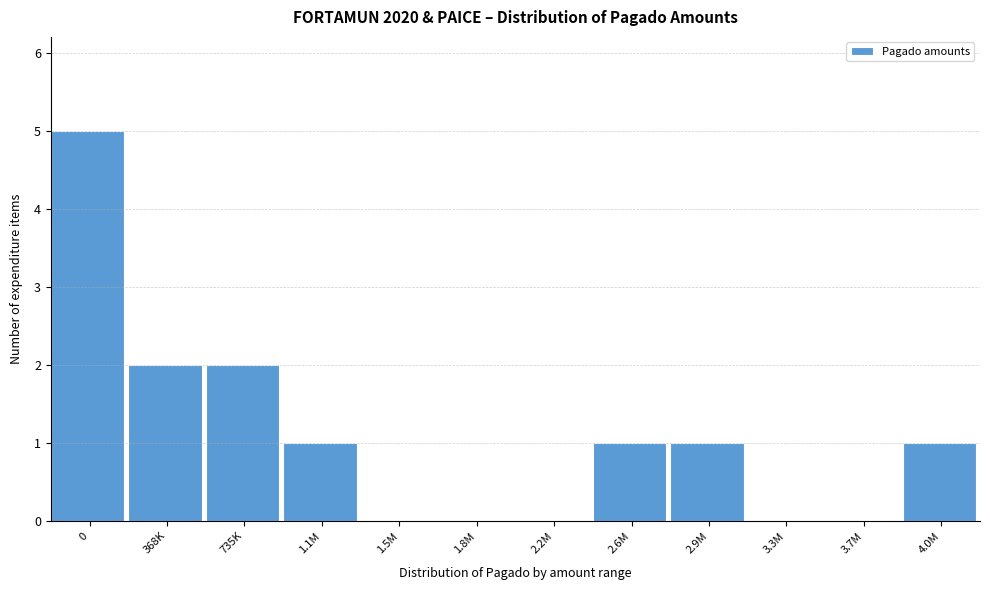

Reading left to right, list all the values displayed in this chart.

0=5	368K=2	735K=2	1.1M=1	1.5M=0	1.8M=0	2.2M=0	2.6M=1	2.9M=1	3.3M=0	3.7M=0	4.0M=1